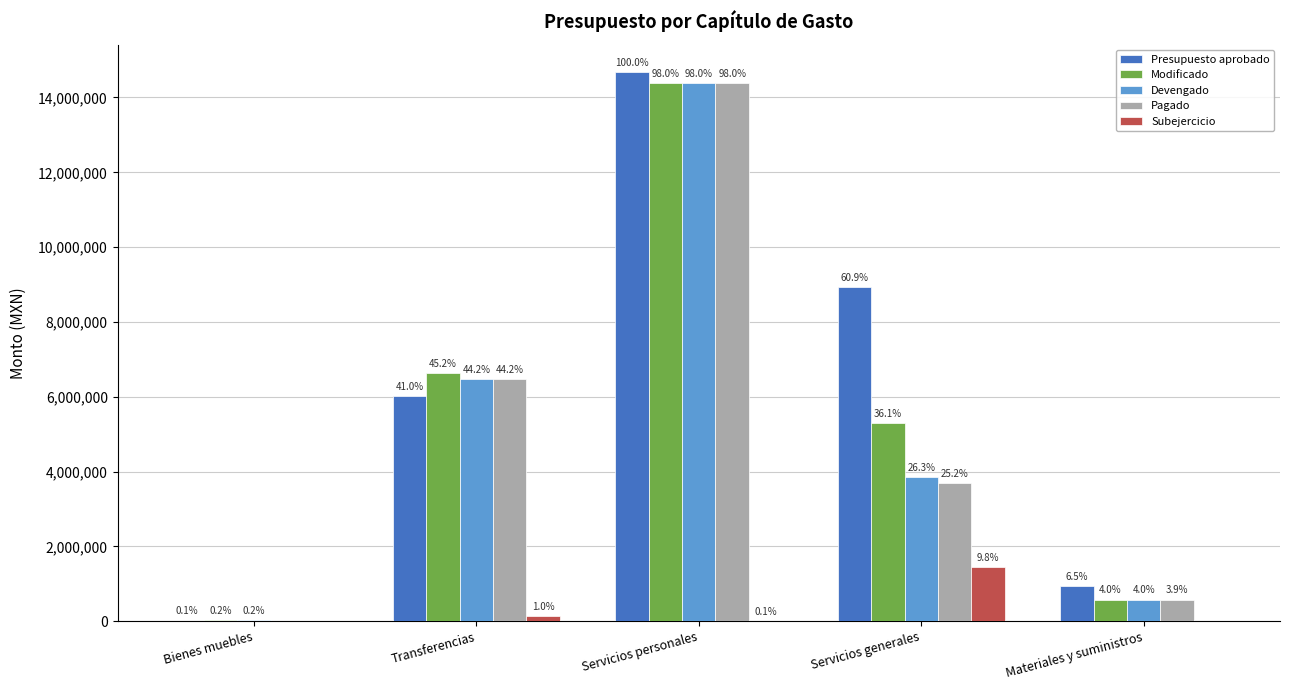

List the labels in order of Presupuesto aprobado value, largest first.

Servicios personales, Servicios generales, Transferencias, Materiales y suministros, Bienes muebles